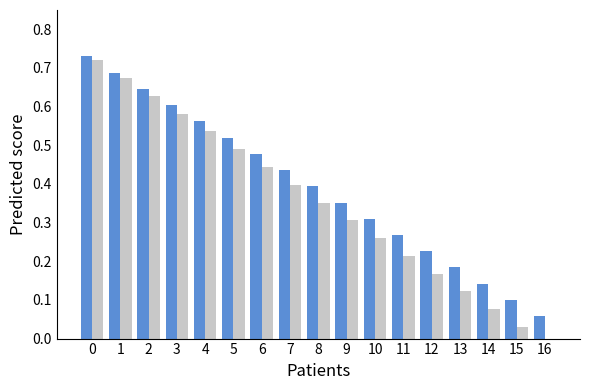

What is the approximate value of กรกฎาคม (สัปดาห์ที่ 1-5) at 14?

0.1